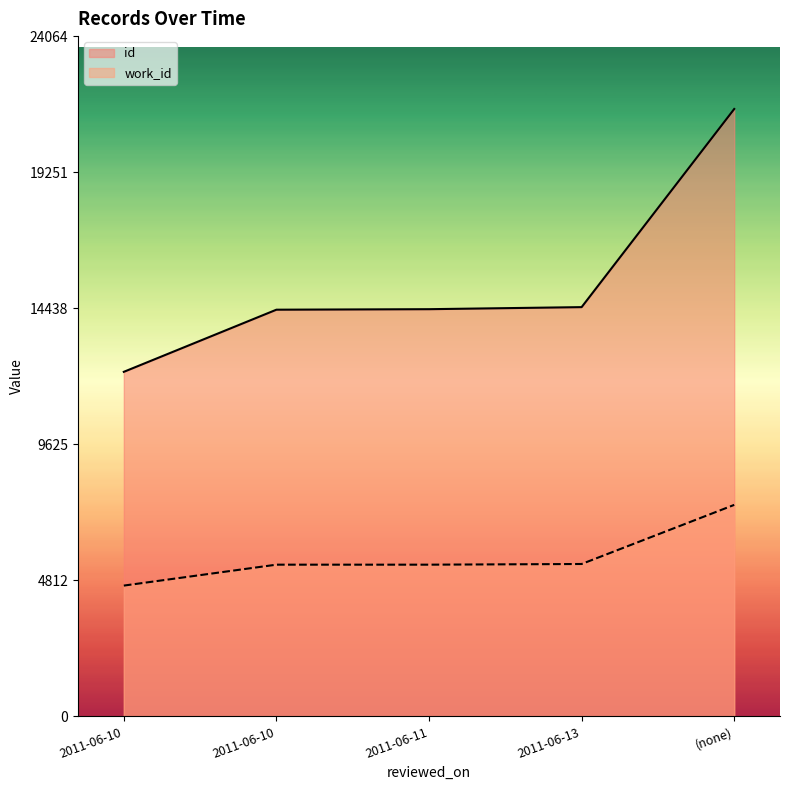

The work_id series shows 5366 at 2011-06-11. True or false?

True